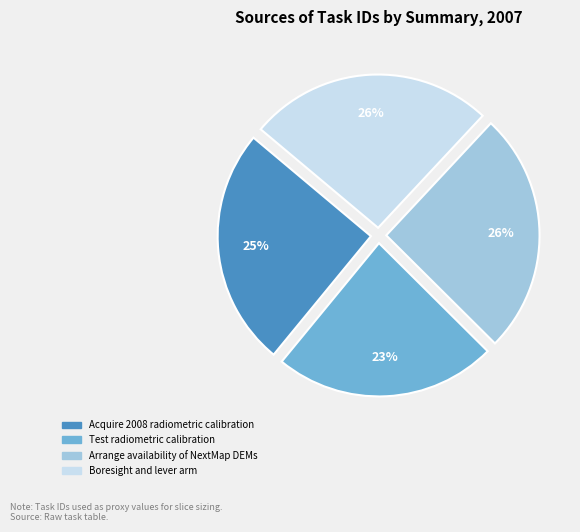

How many slices are in this pie chart?

4